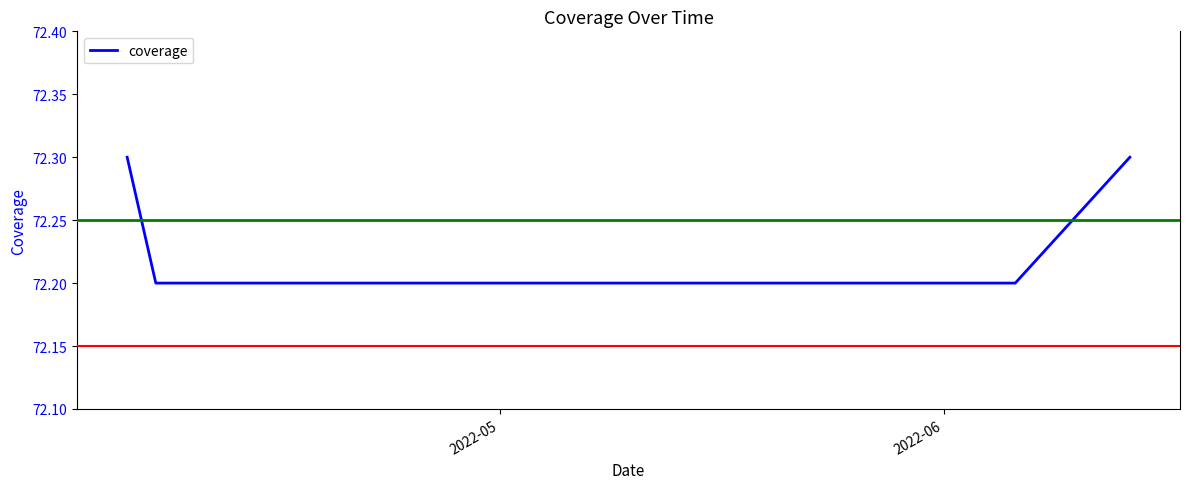

What is the maximum value shown in the chart?

72.3